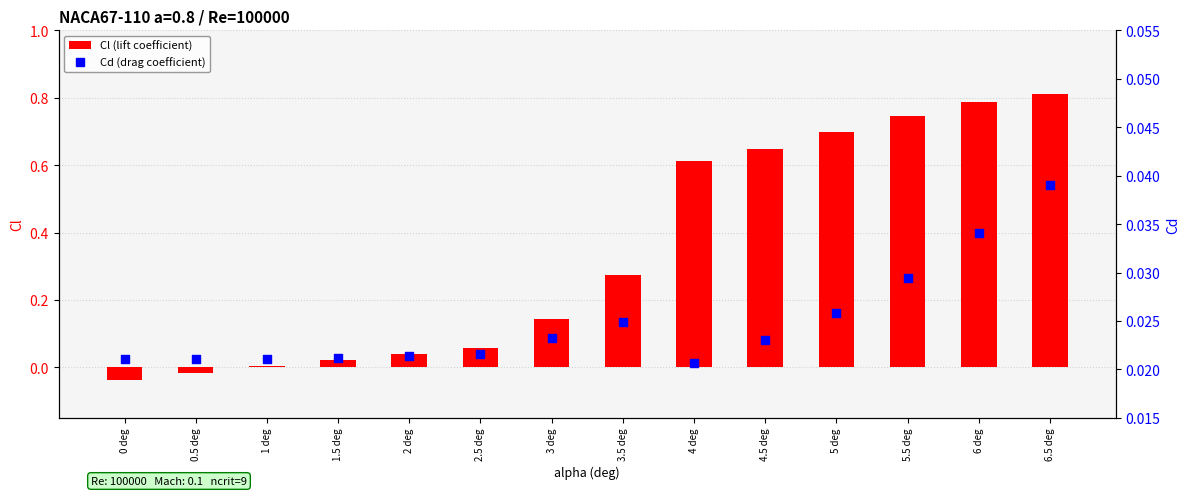

At how many categories does at least one series exceed 0?

14